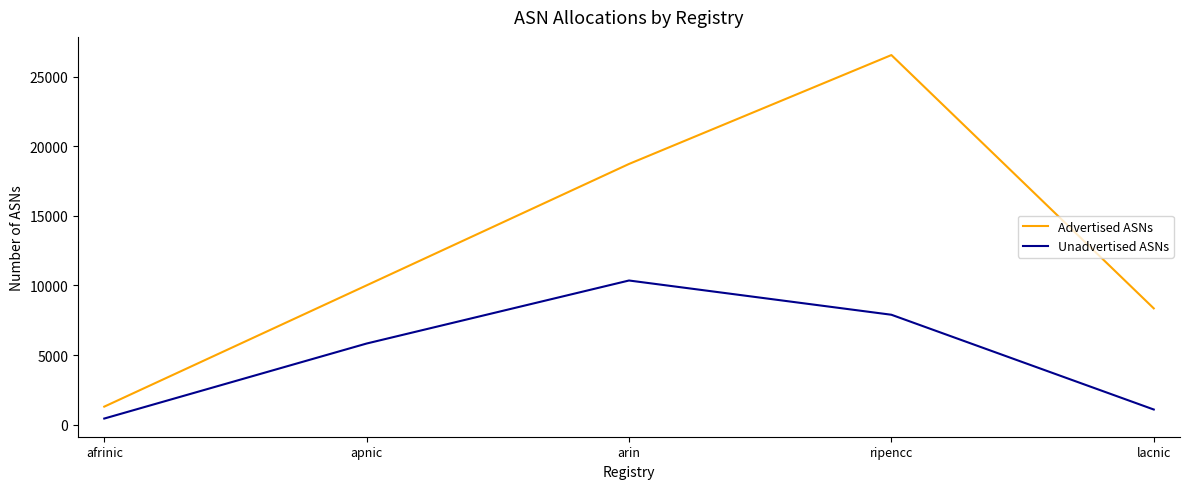

Which series has the largest range (max minus min)?

Advertised ASNs